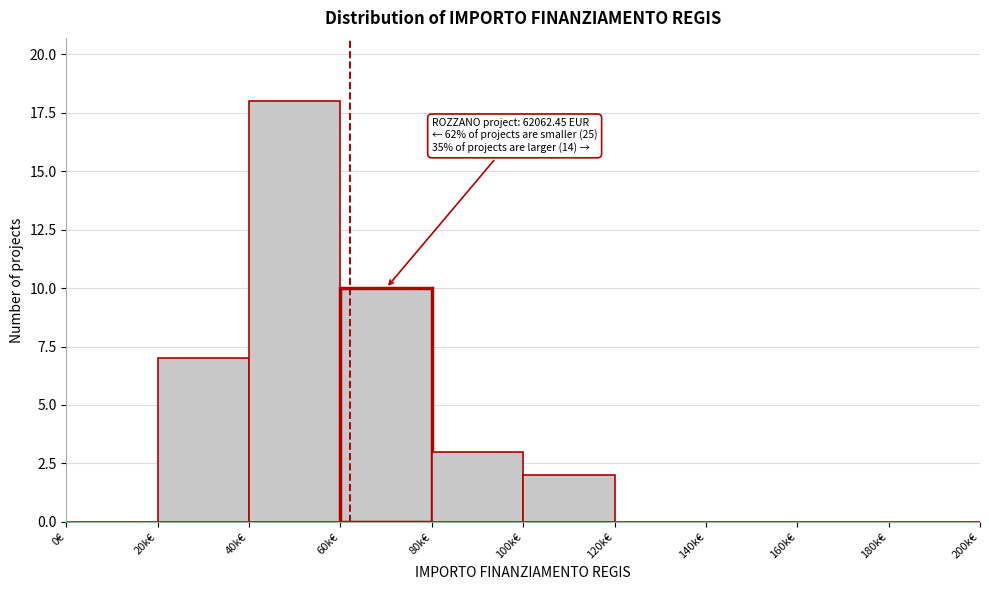

Reading left to right, list all the values displayed in this chart.

0€=0	20k€=7	40k€=18	60k€=10	80k€=3	100k€=2	120k€=0	140k€=0	160k€=0	180k€=0